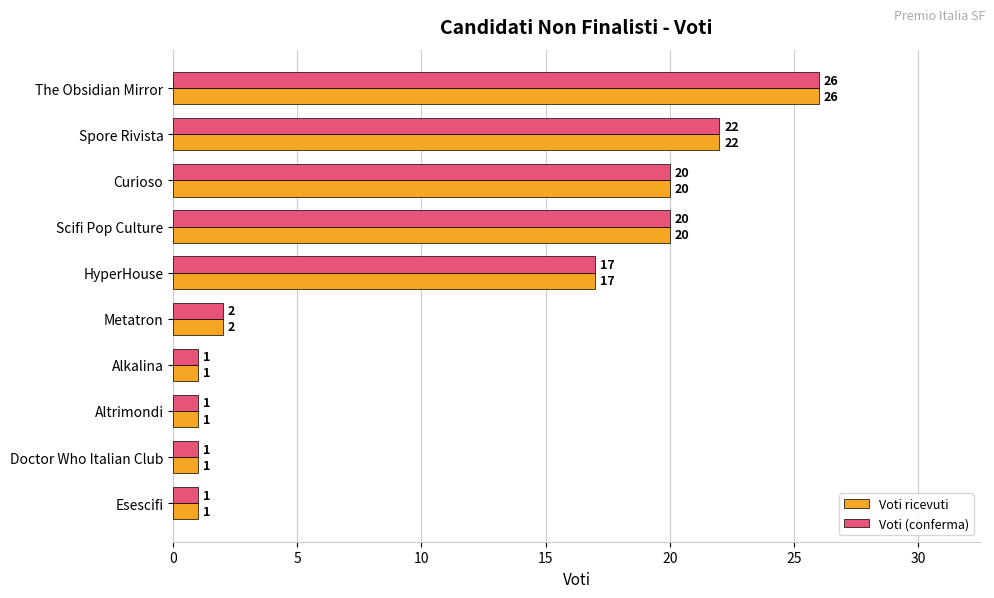

At which label does Voti (conferma) reach its peak?

The Obsidian Mirror